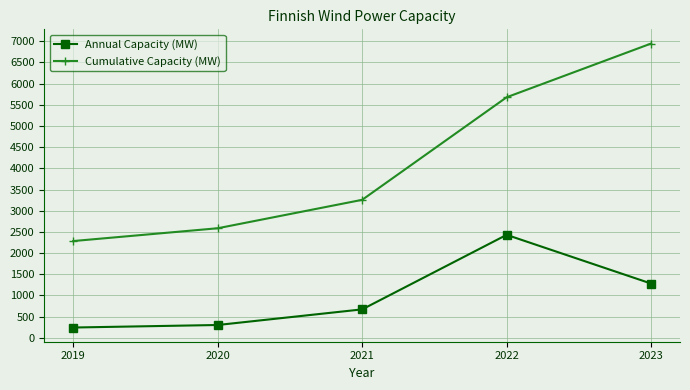

At how many categories does at least one series exceed 4246?

2